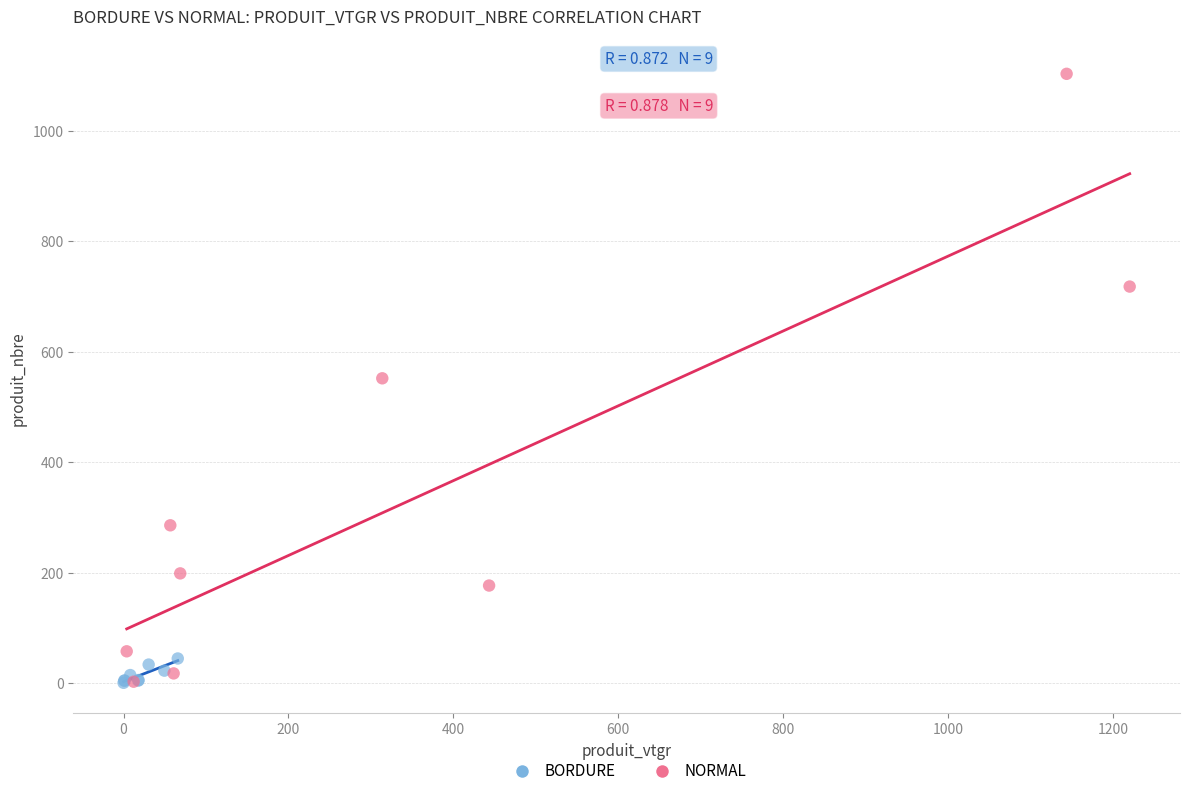

Which series has the widest spread of Y values?

NORMAL